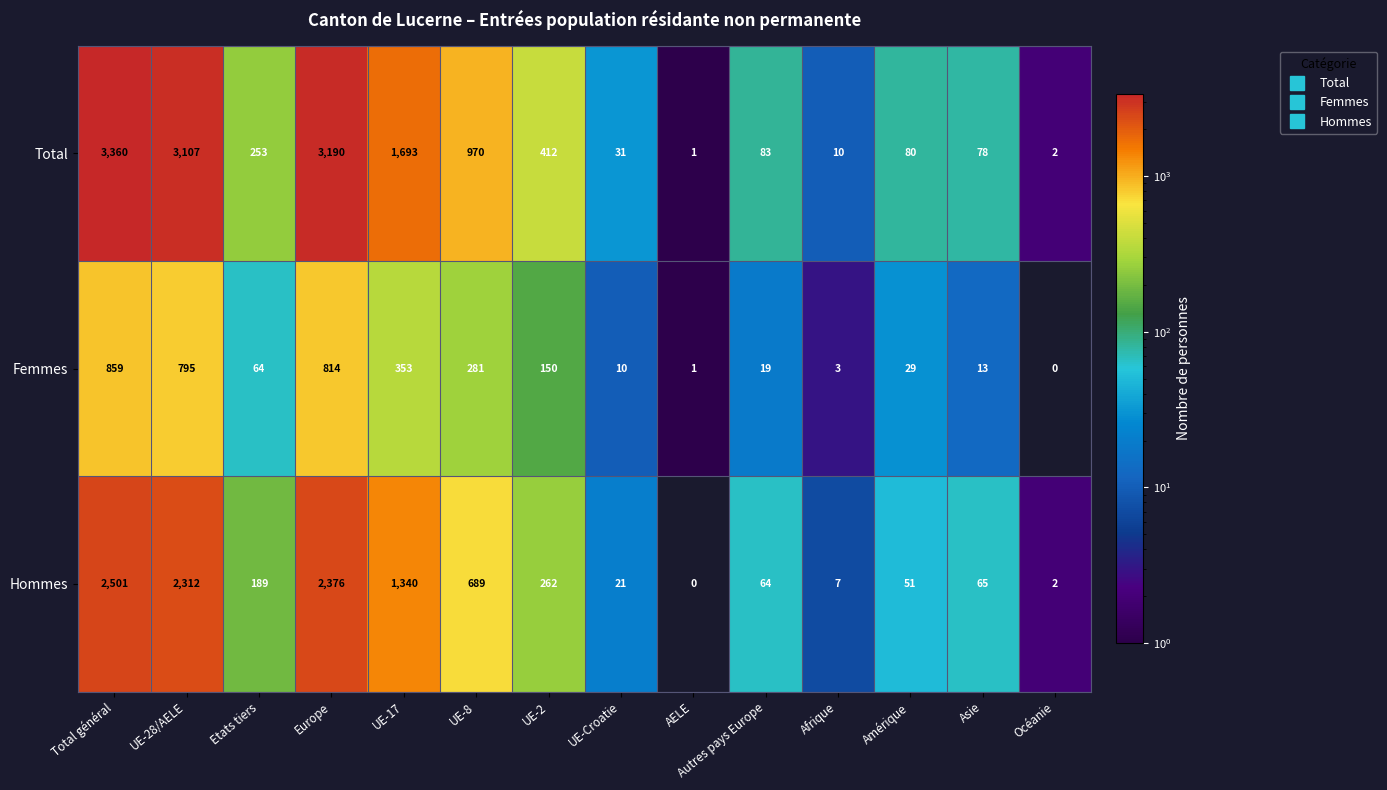

What is the difference between the Hommes values at Etats tiers and Amérique?

138